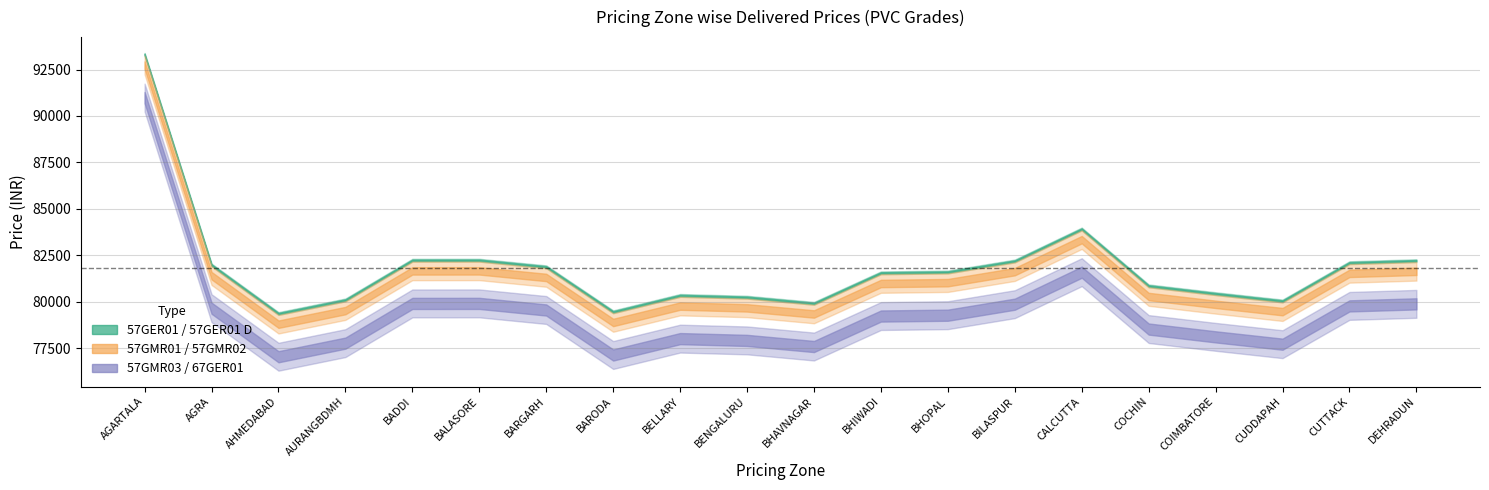

Is this an area chart (filled region under the line)?

No